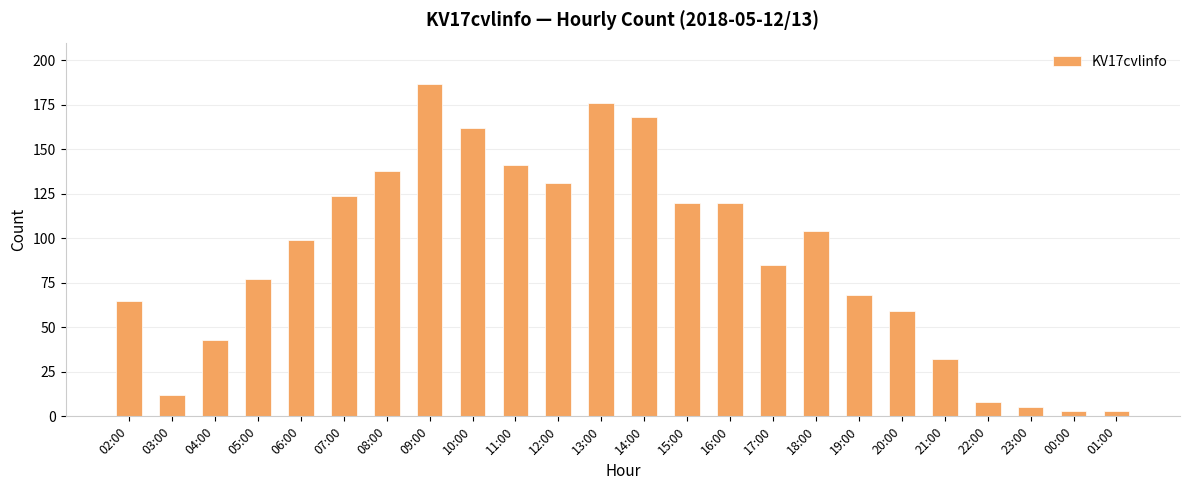

How many bars are there in total?

24